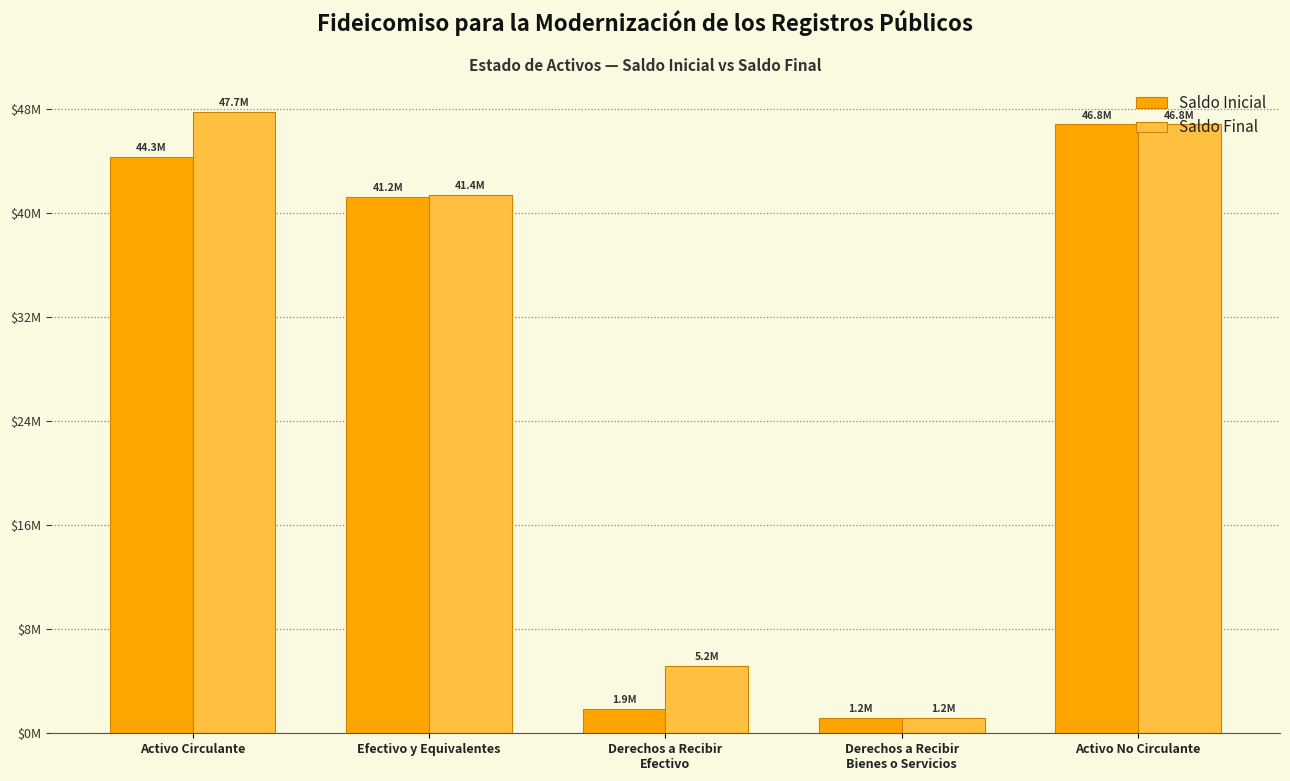

Are the bars horizontal?

No